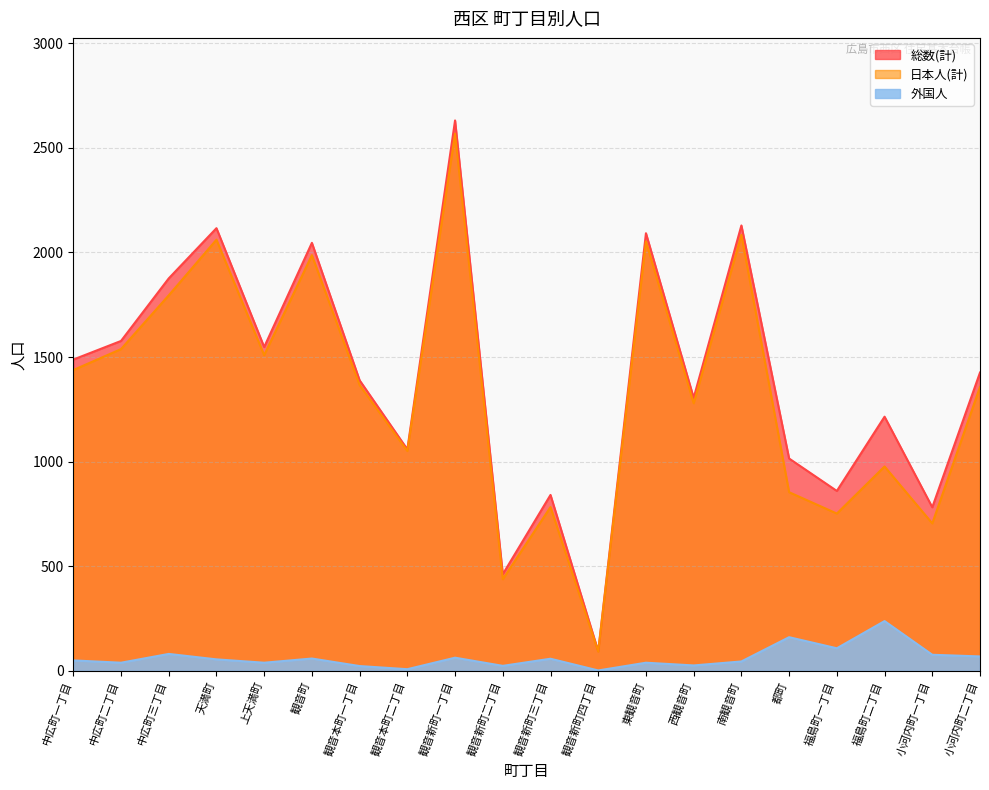

At which category is the sum across all series the highest?

観音新町一丁目